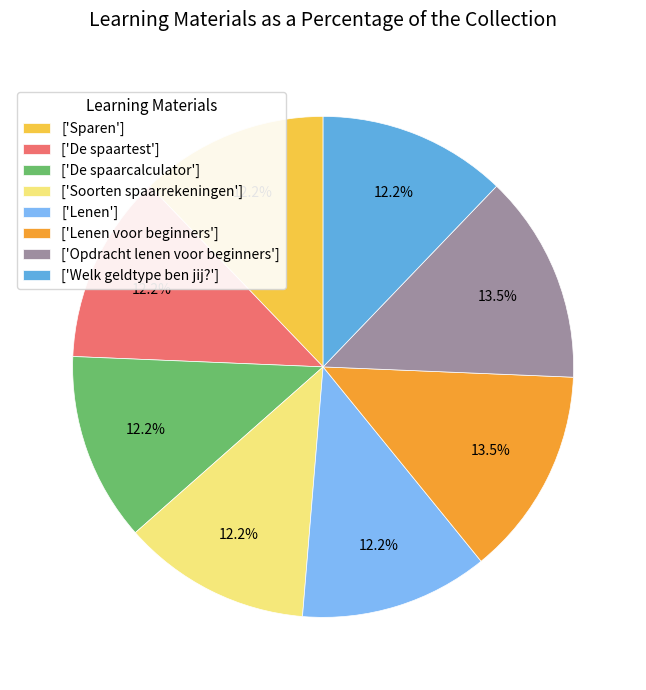

Does any single category account for the majority?

No